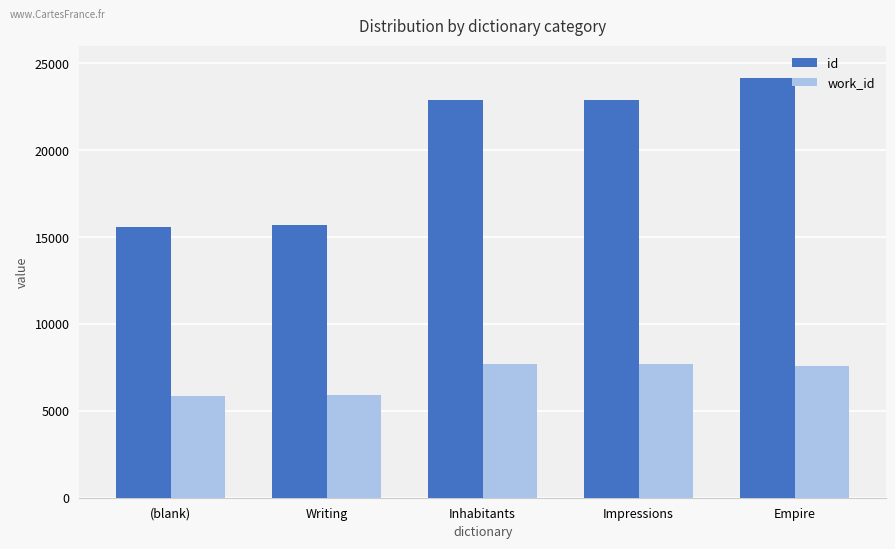

At which label does work_id first exceed 7587?

Inhabitants